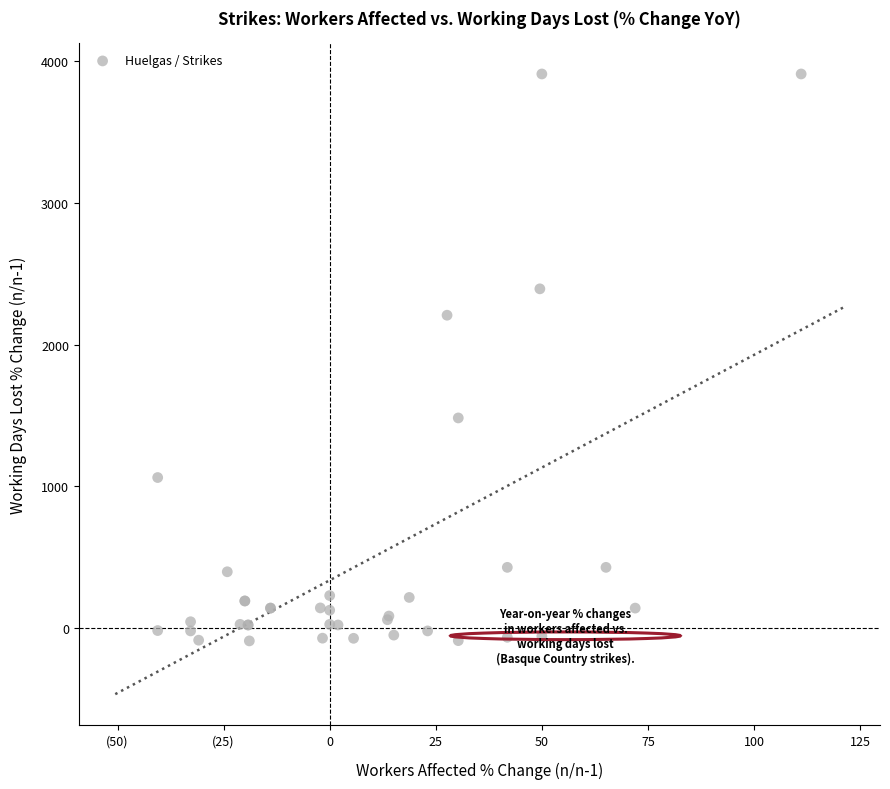

What Y value in the scatter plot is closest to 1909?

2207.1